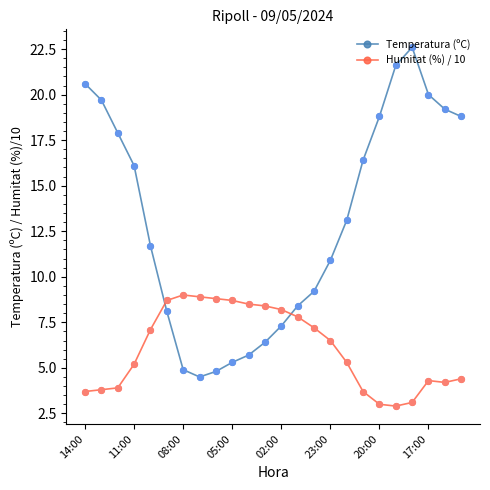

Which series has the widest spread of values?

Temperatura (ºC)